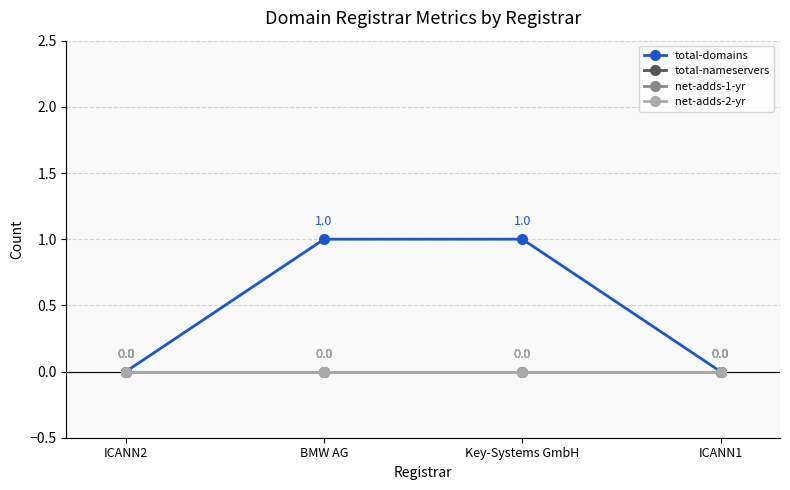

True or false: net-adds-2-yr and net-adds-1-yr cross at least once.

False